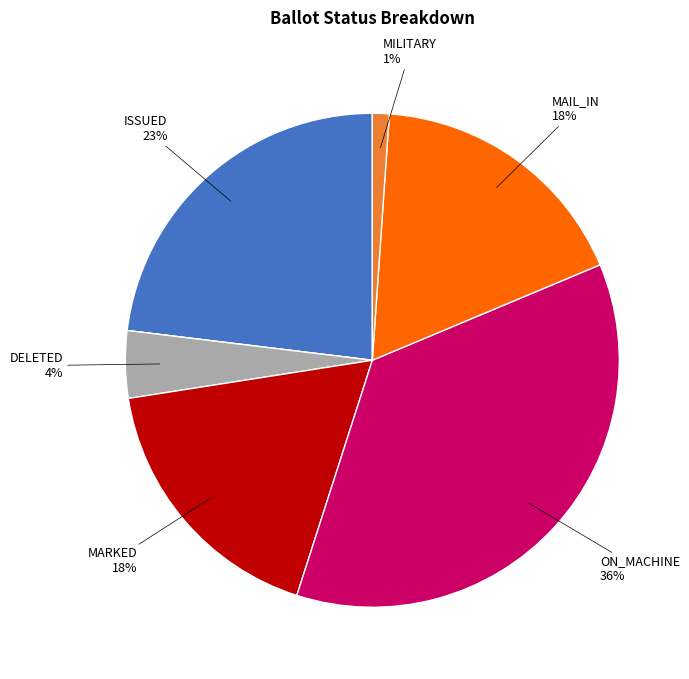

Is there a majority slice in this chart?

No